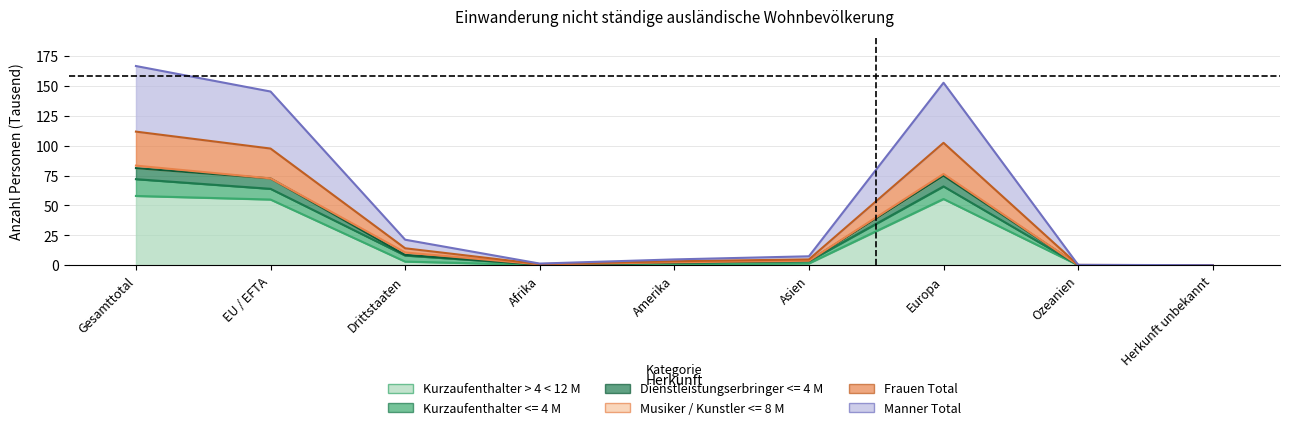

The Manner Total series shows 1.1 at Asien. True or false?

False